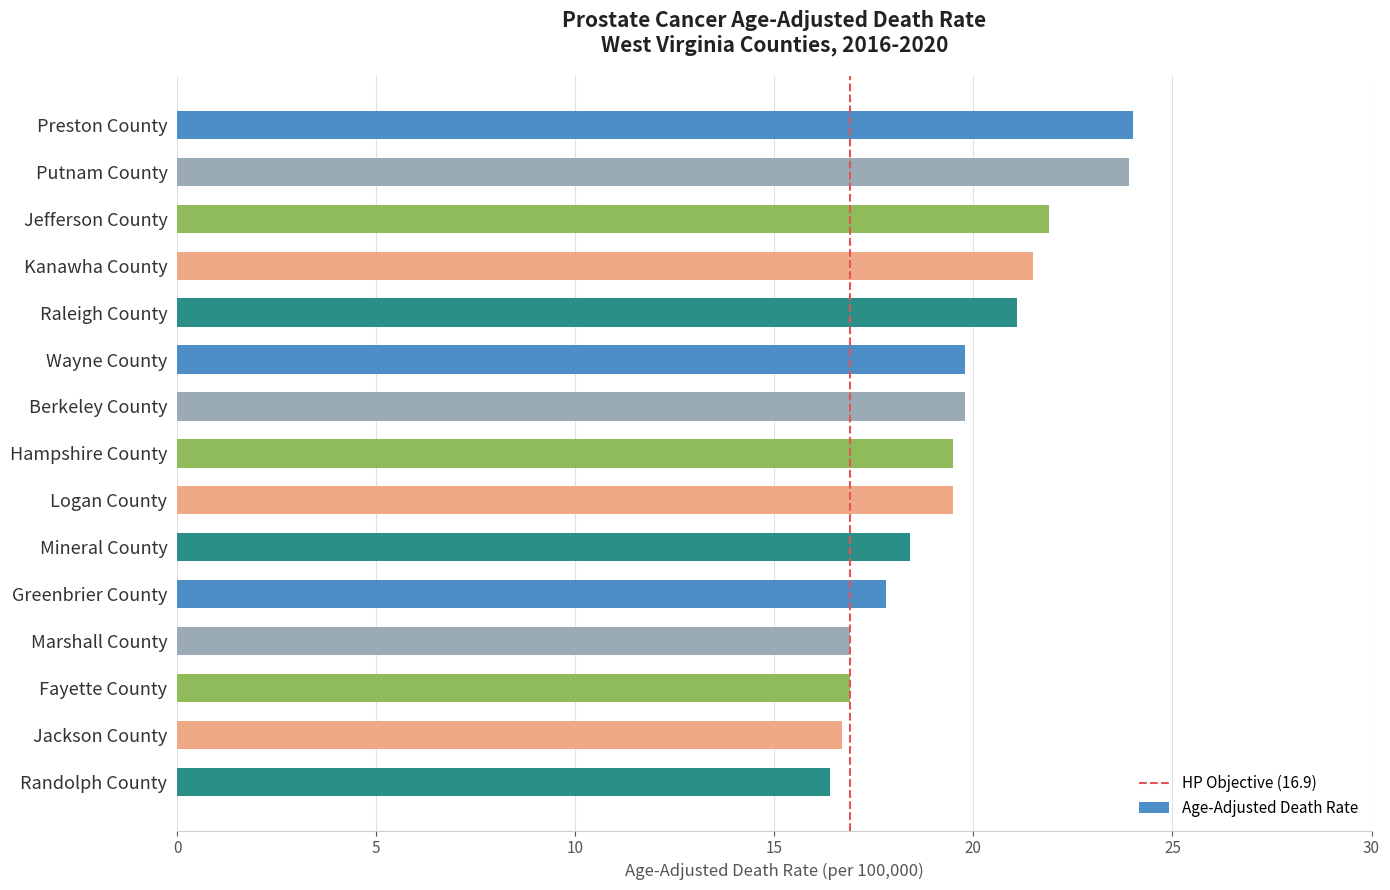

How many bars are there in total?

15